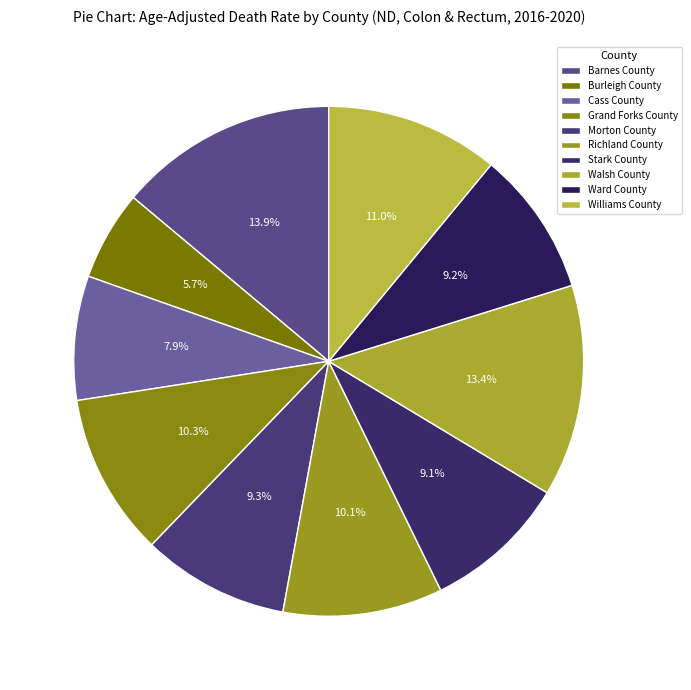

Between Barnes County and Stark County, which is larger?

Barnes County